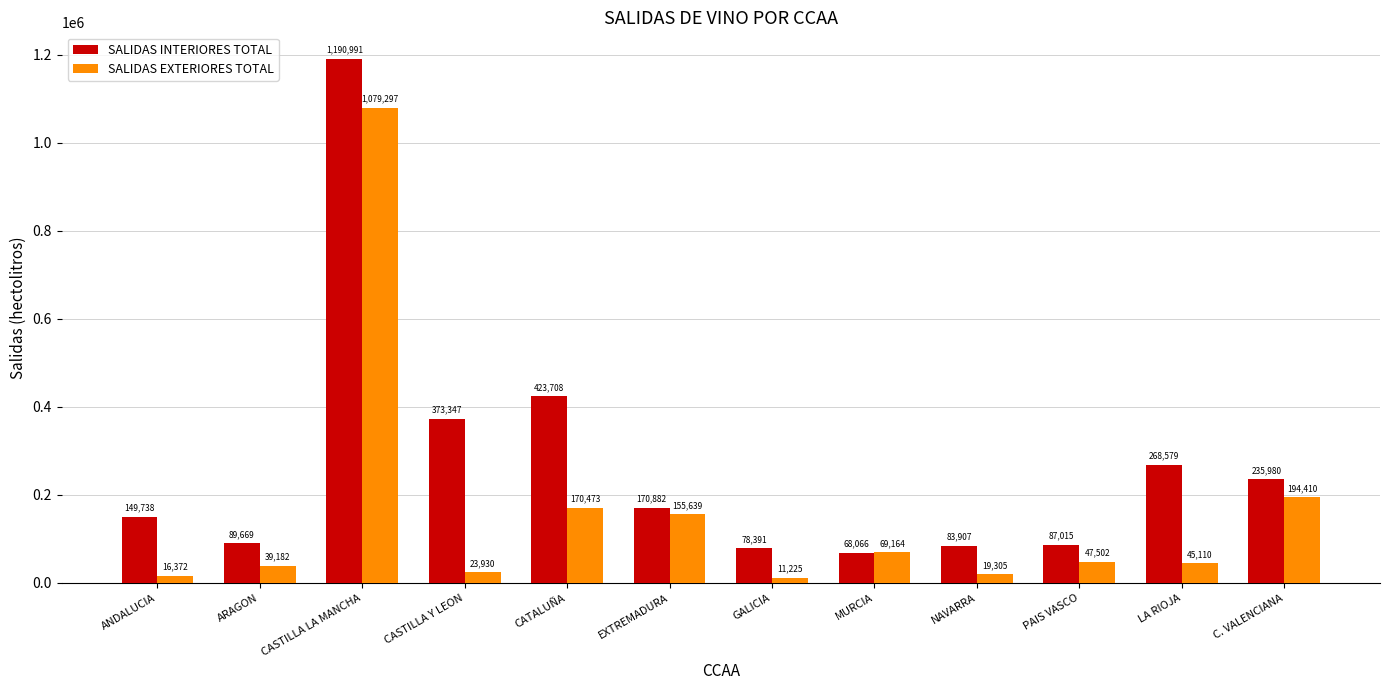

How many values in the SALIDAS INTERIORES TOTAL series are below 170882?

6